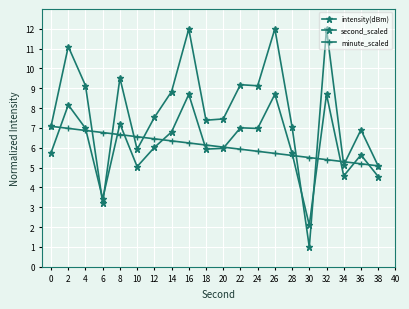

Reading right to left, extract all data points from this chart.

intensity(dBm): 38=5.1	36=6.9	34=5.1	32=12.0	30=1.0	28=7.1	26=12.0	24=9.1	22=9.2	20=7.5	18=7.4	16=12.0	14=8.8	12=7.5	10=5.9	8=9.5	6=3.2	4=9.1	2=11.1	0=7.1
second_scaled: 38=4.6	36=5.6	34=4.6	32=8.7	30=2.1	28=5.7	26=8.7	24=7.0	22=7.0	20=6.0	18=5.9	16=8.7	14=6.8	12=6.0	10=5.1	8=7.2	6=3.4	4=7.0	2=8.2	0=5.8
minute_scaled: 38=5.1	36=5.2	34=5.3	32=5.4	30=5.5	28=5.6	26=5.7	24=5.8	22=5.9	20=6.0	18=6.1	16=6.2	14=6.3	12=6.5	10=6.6	8=6.7	6=6.8	4=6.9	2=7.0	0=7.1